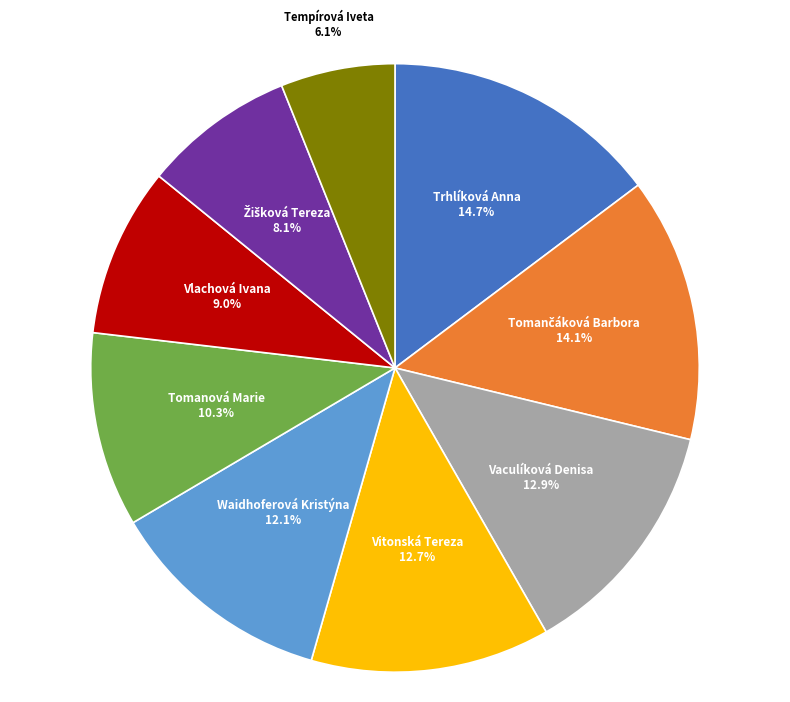

Does any single category account for the majority?

No